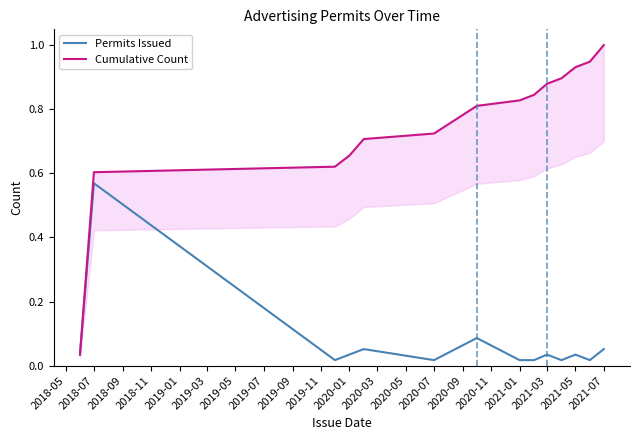

List the series in order of their peak value, highest first.

Cumulative Count, Permits Issued